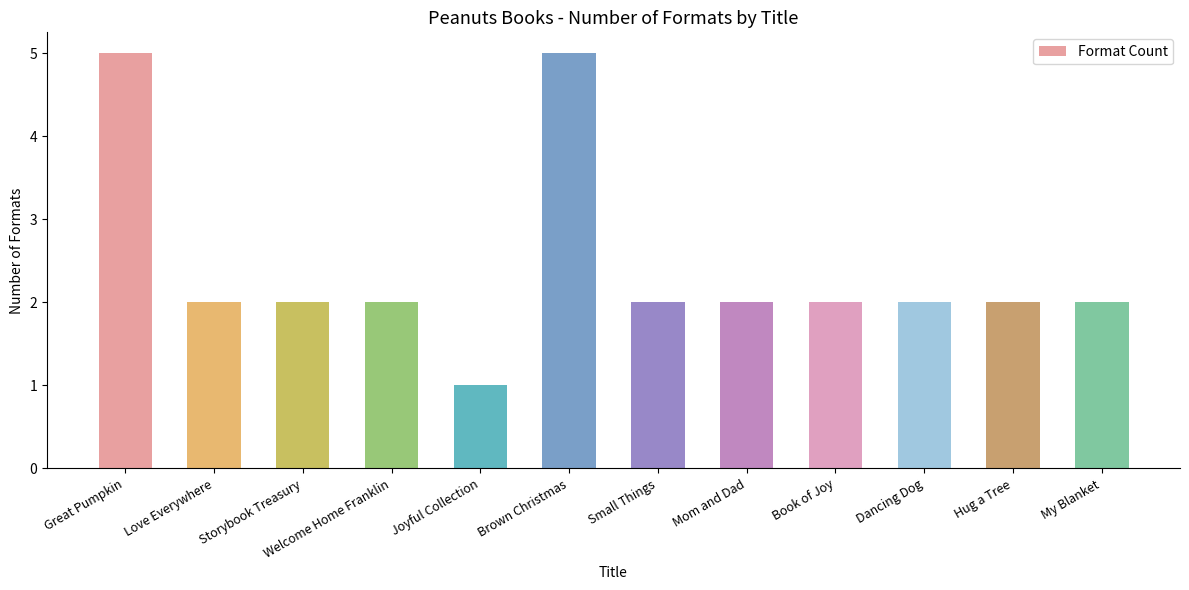

What position from the left is Love Everywhere?

2